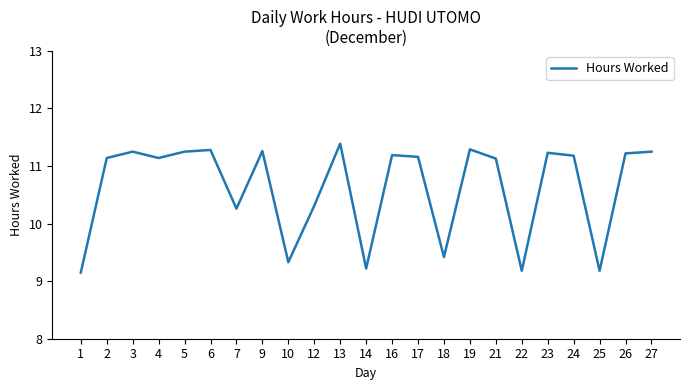

What is the sum of all values?

244.4